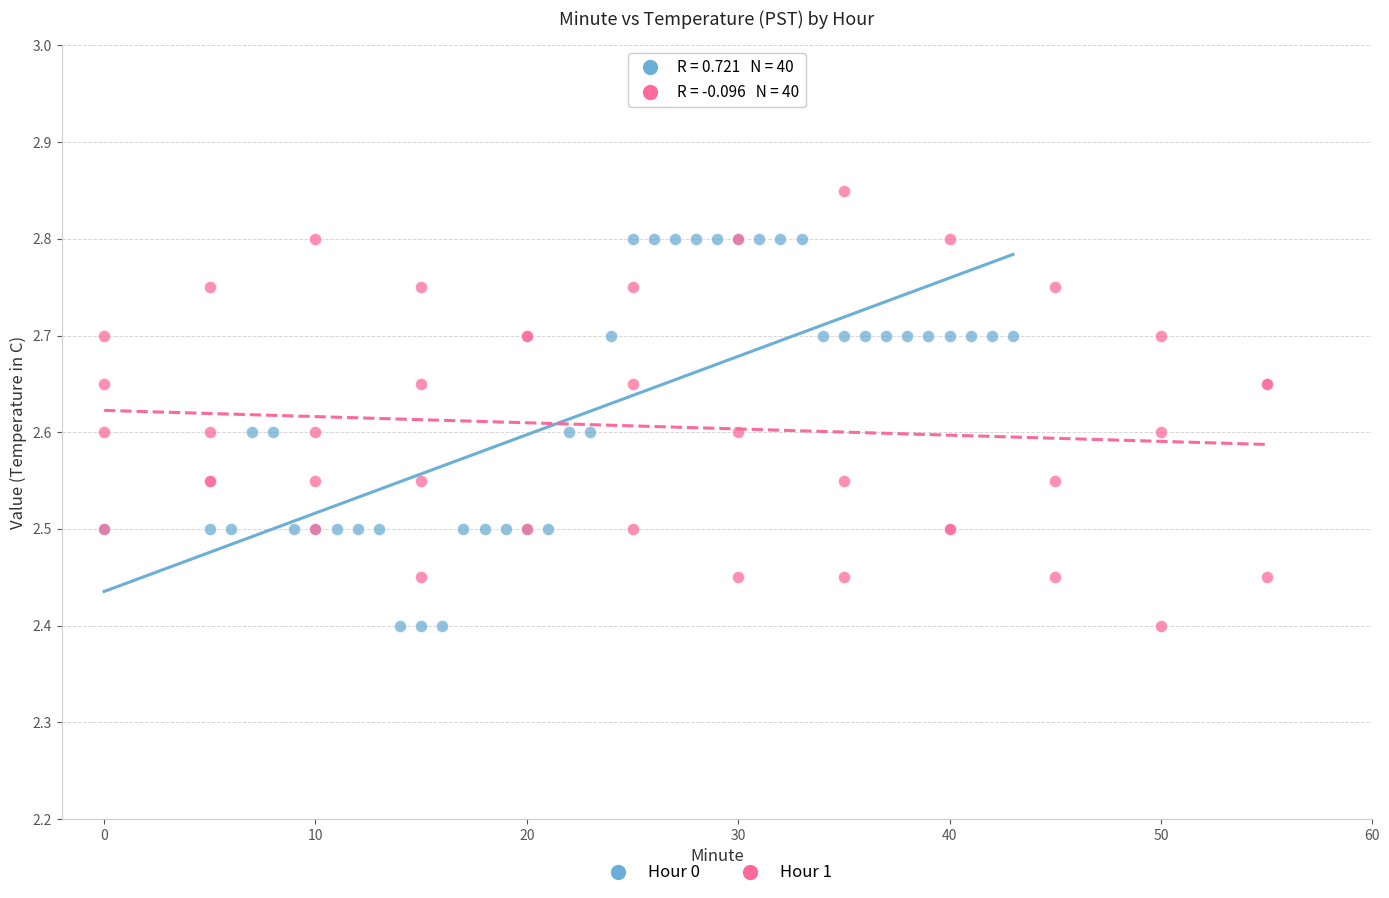

What are all the series names shown in the legend?

Hour 0, Hour 1